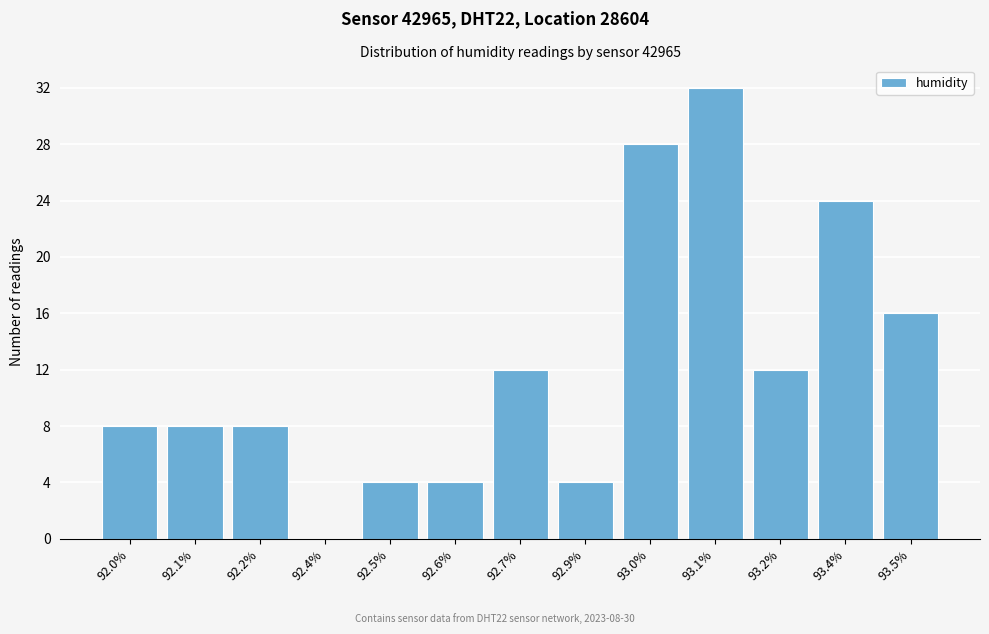

Reading right to left, transcribe all the data shown in this chart.

93.5%=16	93.4%=24	93.2%=12	93.1%=32	93.0%=28	92.9%=4	92.7%=12	92.6%=4	92.5%=4	92.4%=0	92.2%=8	92.1%=8	92.0%=8